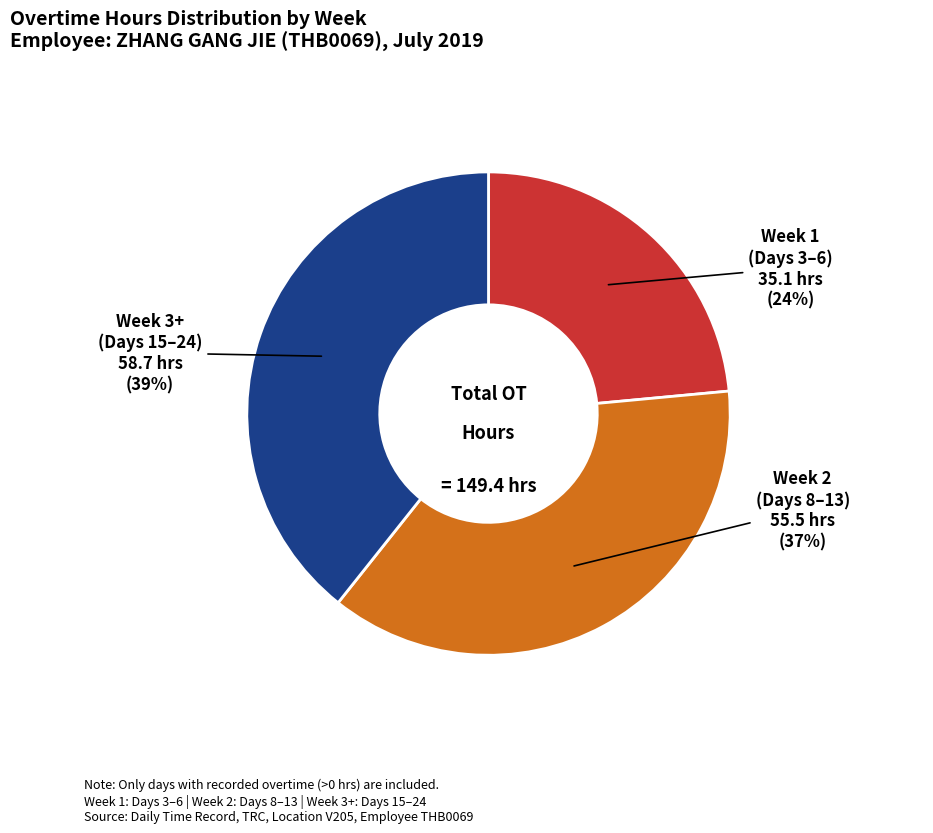

How many segments does this pie chart have?

3